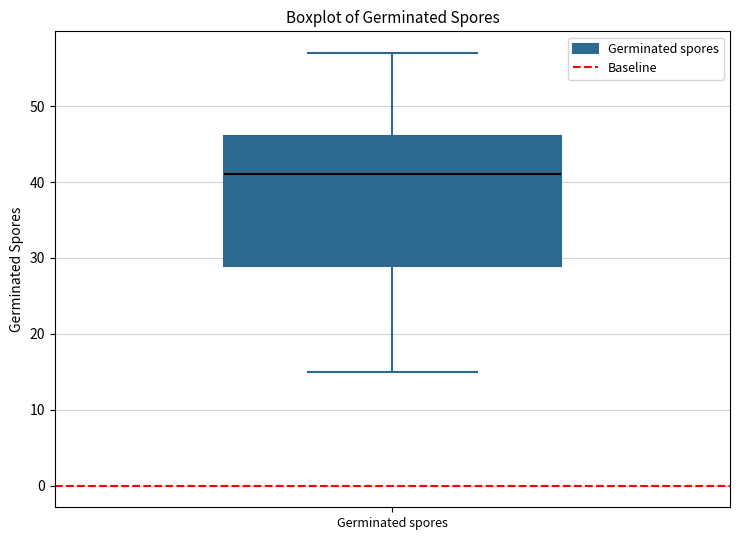

Transcribe this box plot: give where the median line is, the range the box spans, and where the two whiskers end, as read against the y-axis. The values are not printed on the chart, so give them approximately, as read against the axis.

median 41, box 29 to 46, whiskers 15 to 57